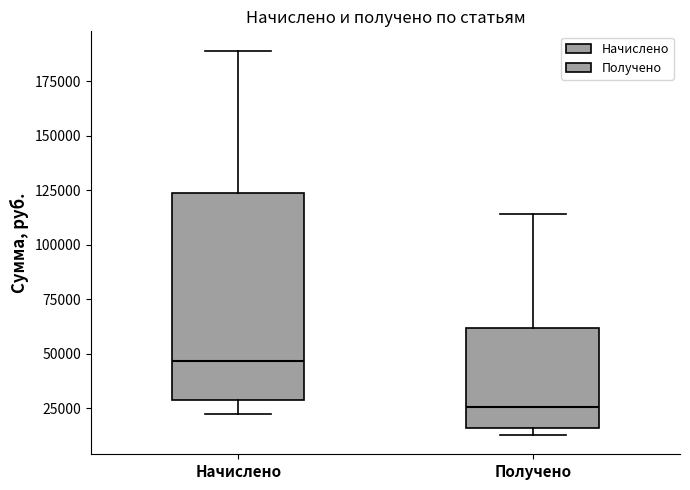

Reading left to right, transcribe this box plot: for each box, give where its median line is, the range the box spans, and where its two whiskers end, as read against the y-axis. The values are not printed on the chart, so give them approximately, as read against the axis.

Начислено: median 45000, box 30000 to 125000, whiskers 20000 to 190000
Получено: median 25000, box 15000 to 60000, whiskers 15000 (just below the box's lower edge) to 115000